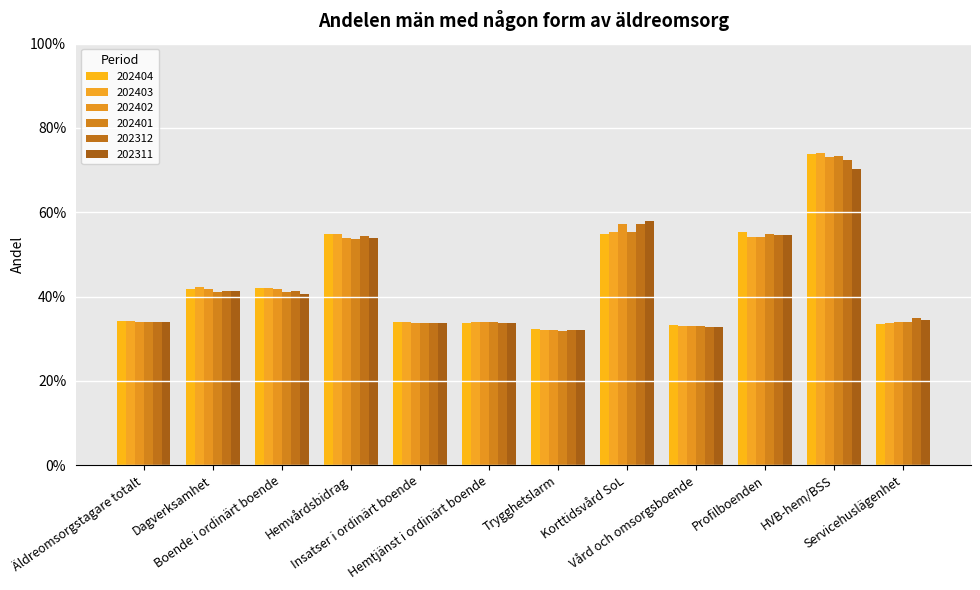

Read the 202311 value at HVB-hem/BSS.

0.7